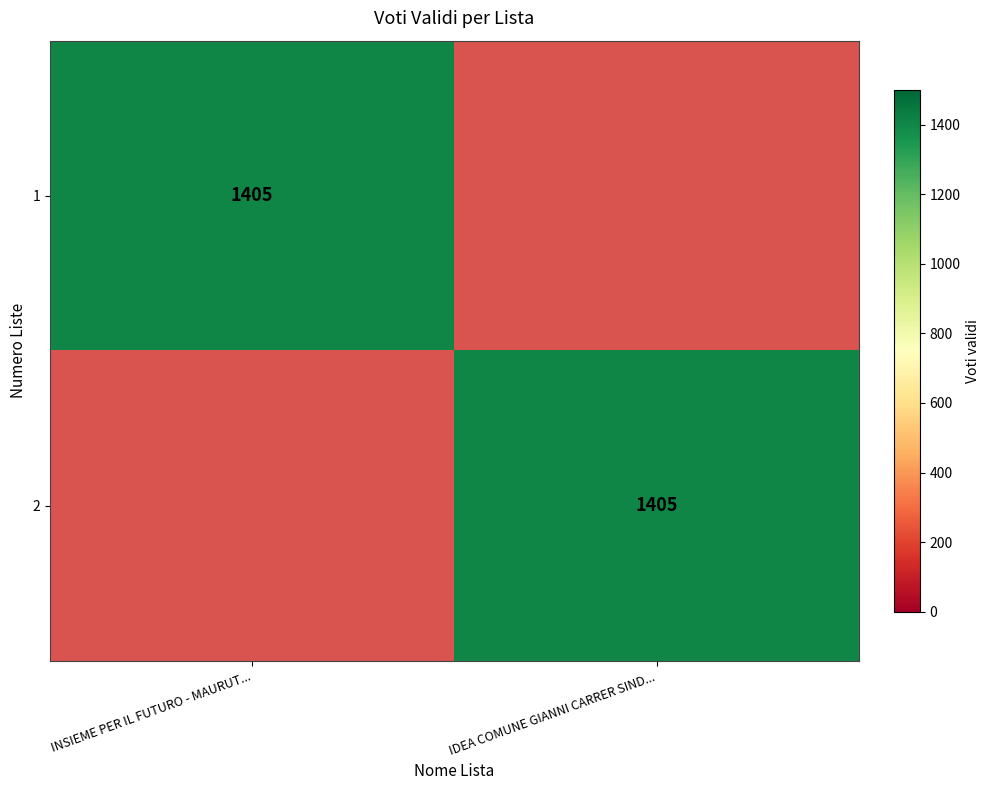

True or false: 1 has a value of 2327 at INSIEME PER IL FUTURO - MAURUT....

False